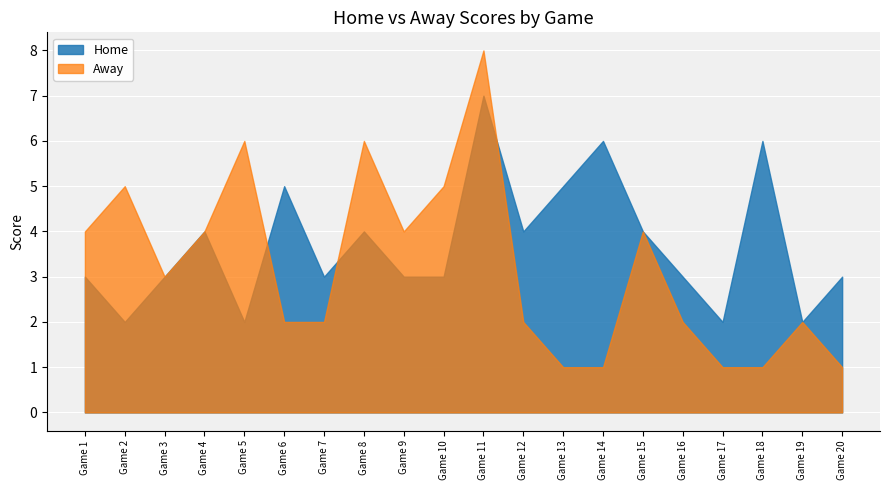

After their last crossing, which series has the higher values: Home or Away?

Home